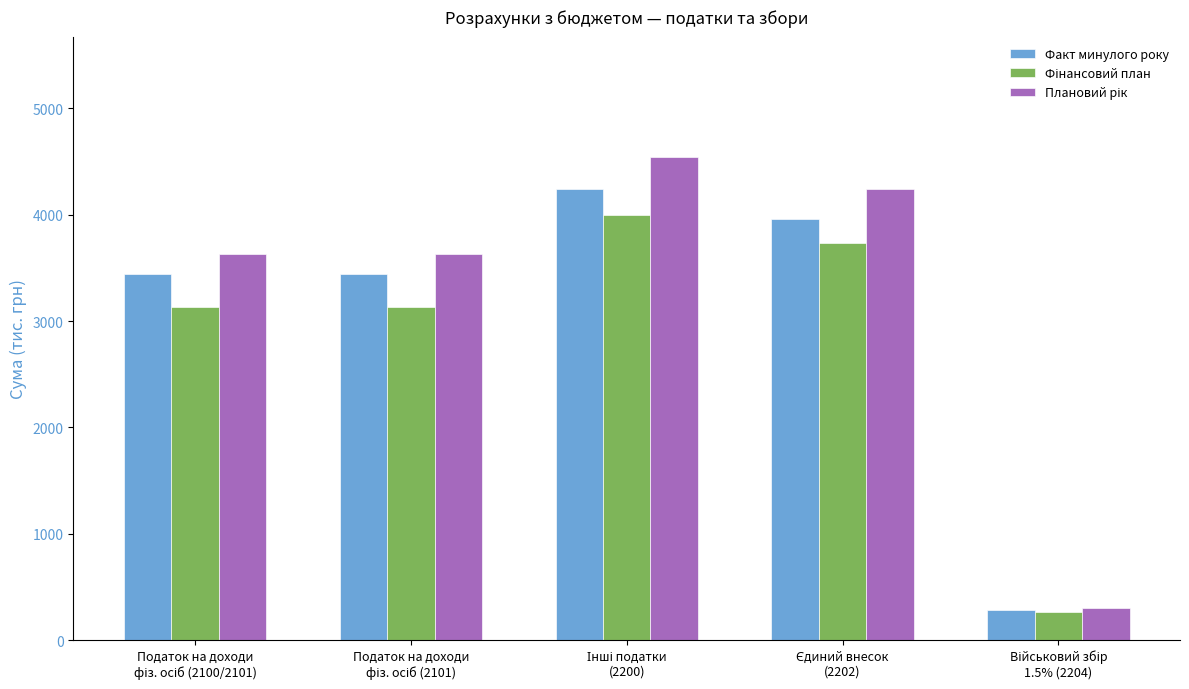

What is the maximum value shown in the chart?

4540.5